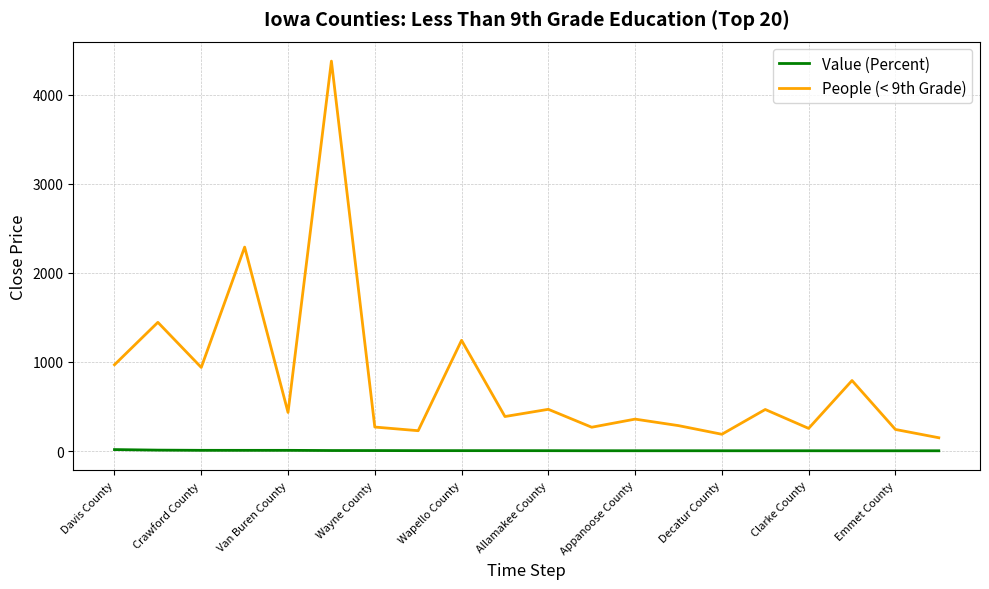

Rank the series by their maximum value, from highest to lowest.

People (< 9th Grade), Value (Percent)